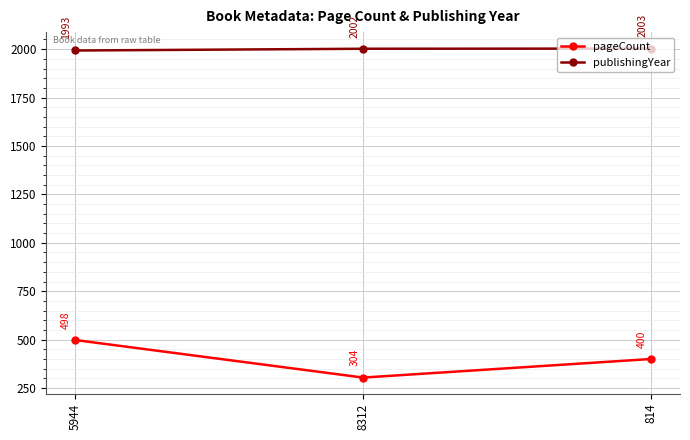

Reading right to left, what are all the values shown in this chart?

pageCount: 814=400	8312=304	5944=498
publishingYear: 814=2003	8312=2002	5944=1993